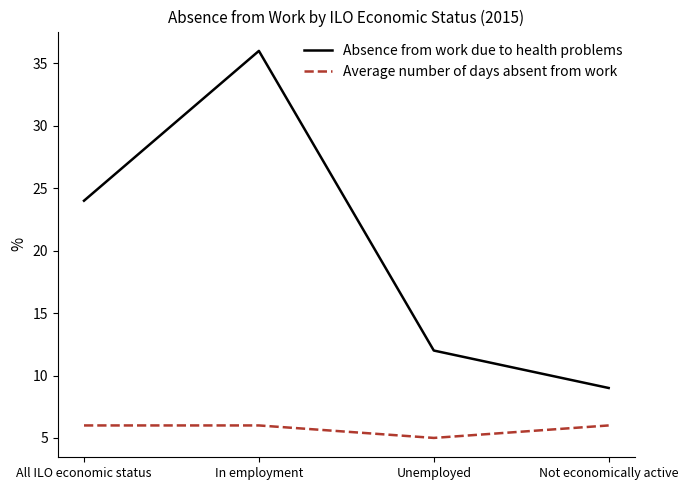

Which series has the largest total across all categories?

Absence from work due to health problems